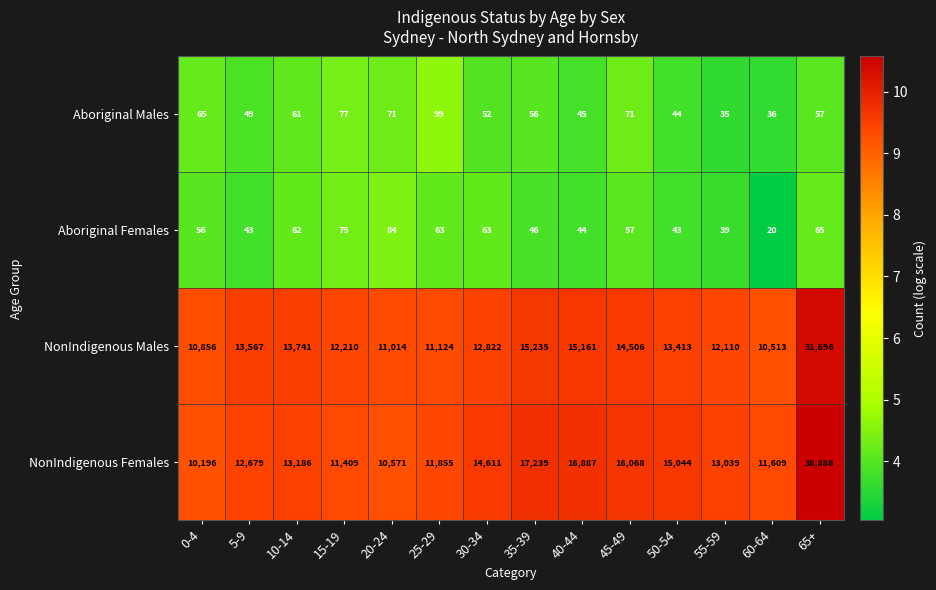

How many categories are shown in the chart?

14